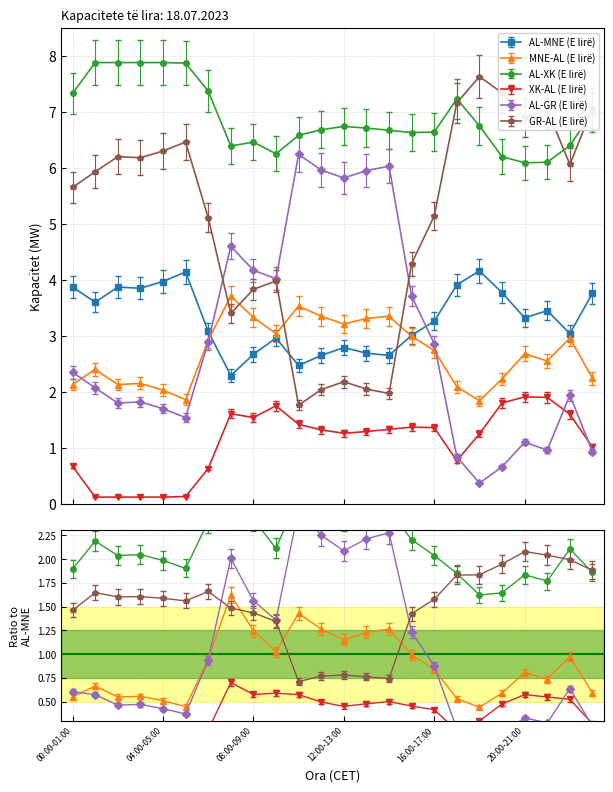

The value of XK-AL (E lirë) at 04:00-05:00 is 7.9. True or false?

True